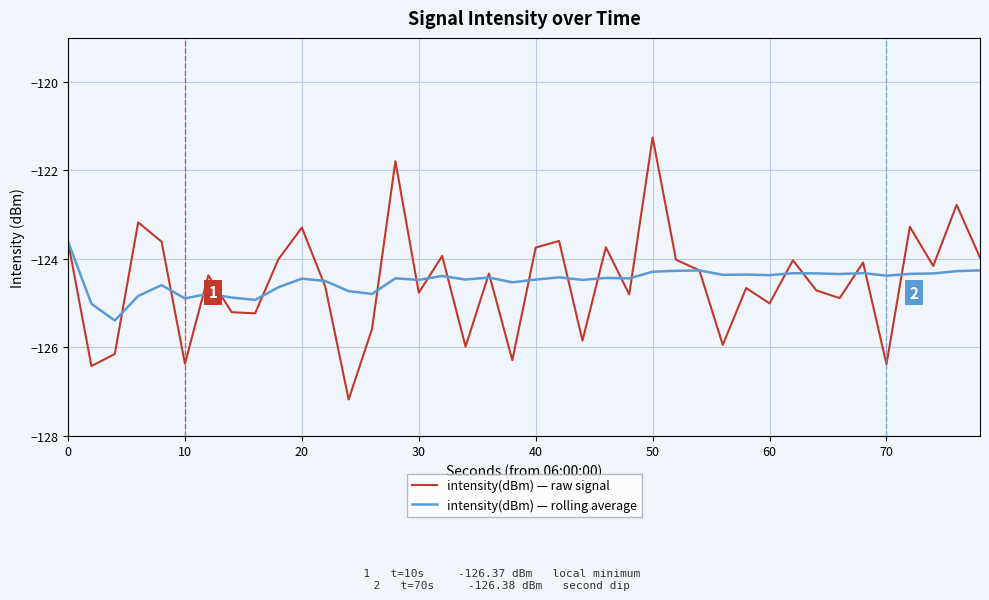

Does the chart display data point markers on the line(s)?

No